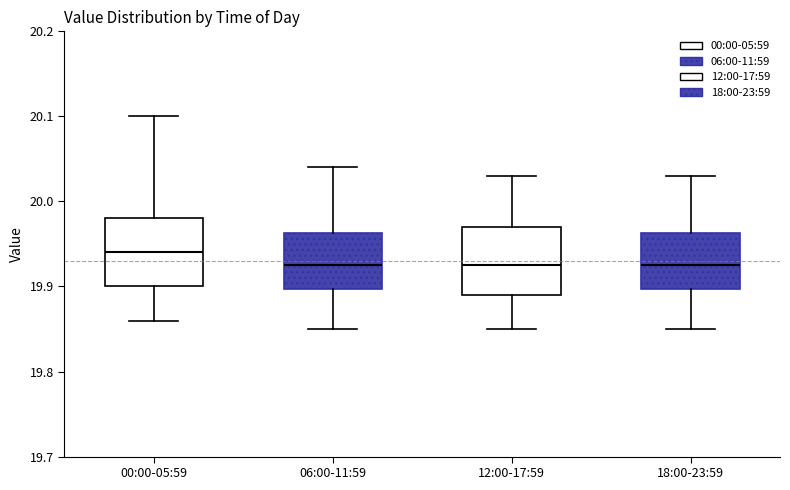

Reading left to right, transcribe this box plot: for each box, give where its median line is, the range the box spans, and where its two whiskers end, as read against the y-axis. The values are not printed on the chart, so give them approximately, as read against the axis.

00:00-05:59: median 19.94, box 19.90 to 19.98, whiskers 19.86 to 20.10
06:00-11:59: median 19.93, box 19.90 to 19.96, whiskers 19.85 to 20.04
12:00-17:59: median 19.93, box 19.89 to 19.97, whiskers 19.85 to 20.03
18:00-23:59: median 19.93, box 19.90 to 19.96, whiskers 19.85 to 20.03